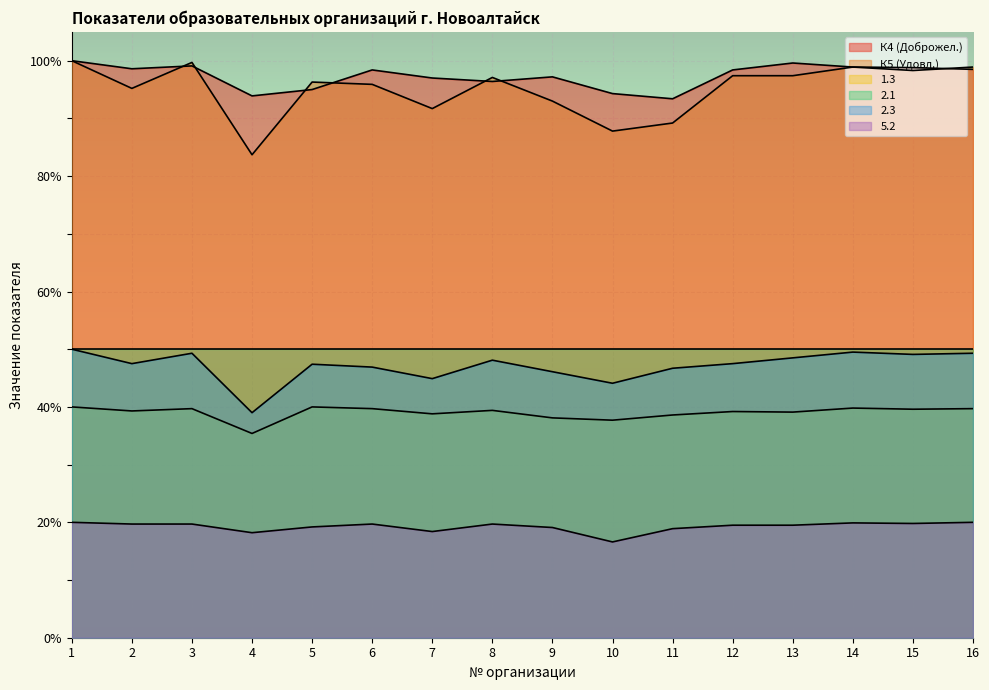

At how many categories does at least one series exceed 73?

16